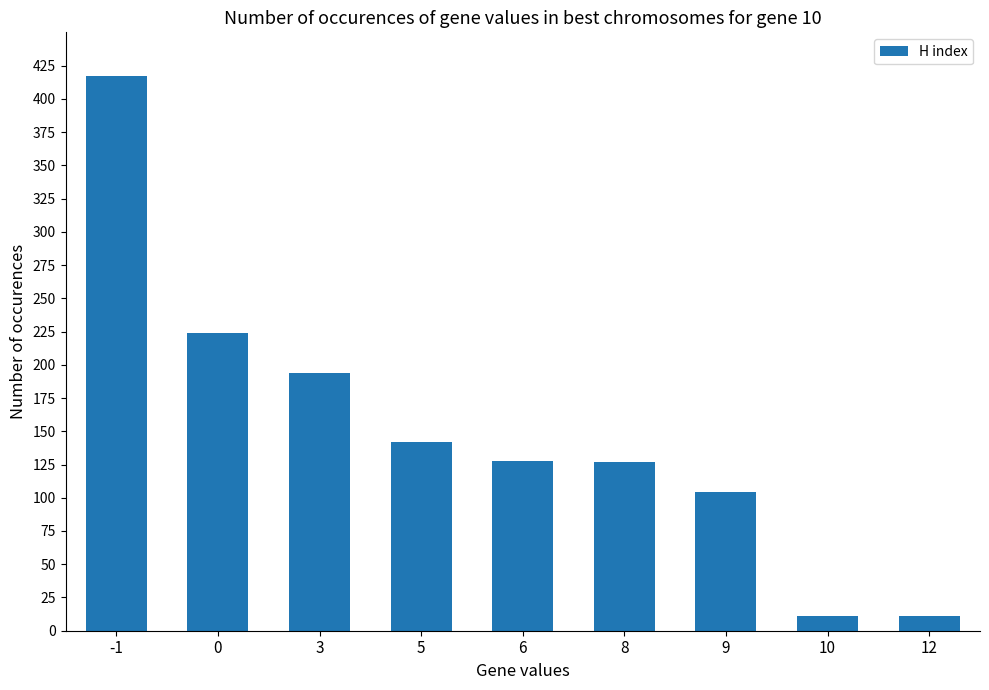

What is the difference between the values at 9 and 8?

23